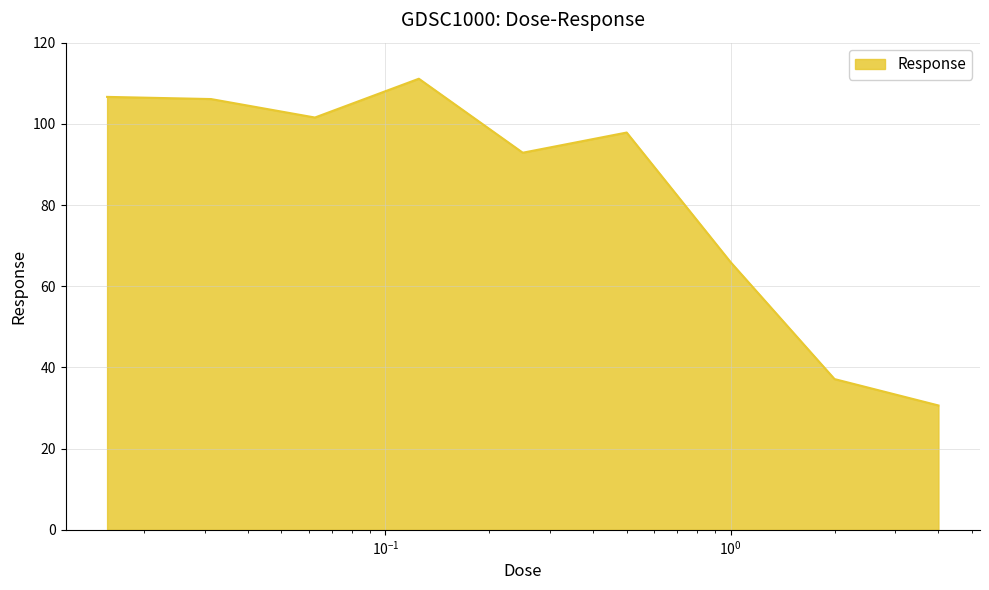

What is the greatest value displayed?

111.1